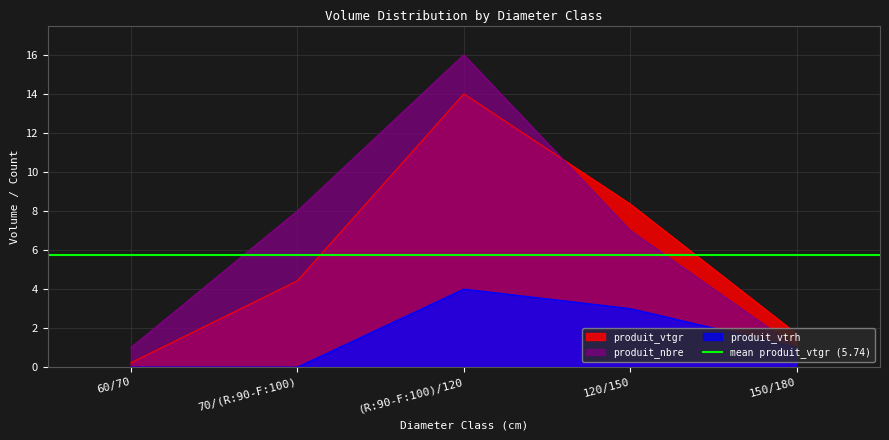

Is the value of produit_nbre at (R:90-F:100)/120 greater than the value of produit_vtrh at 120/150?

Yes